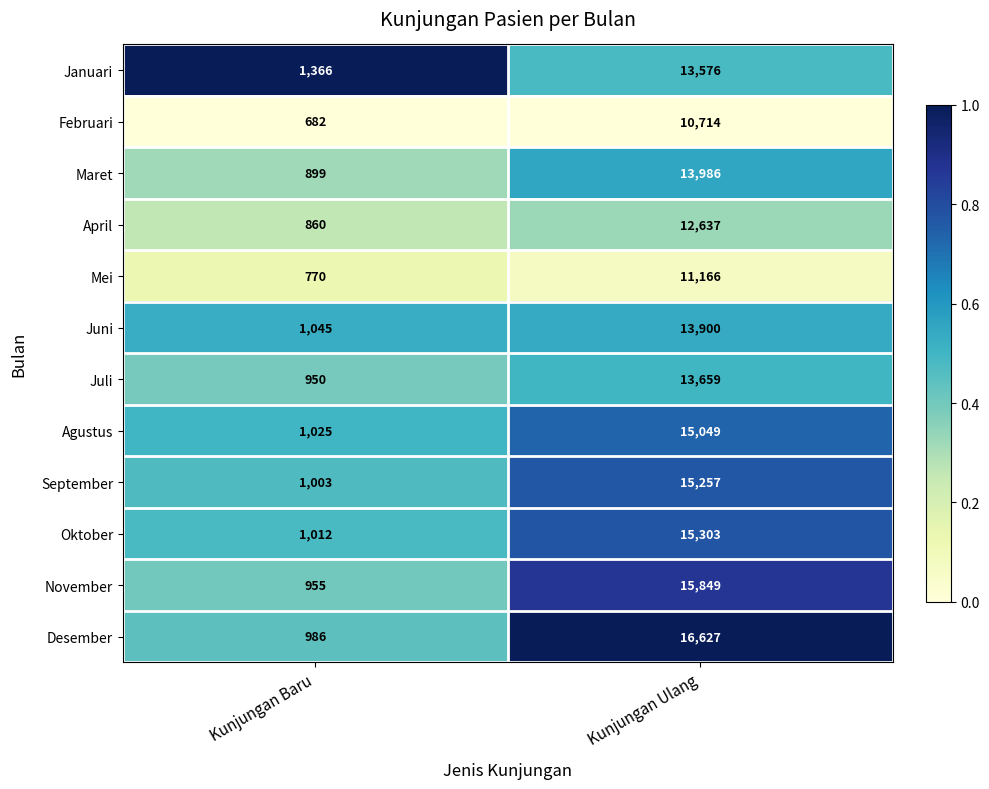

What is the sum of all Juni values?

14945